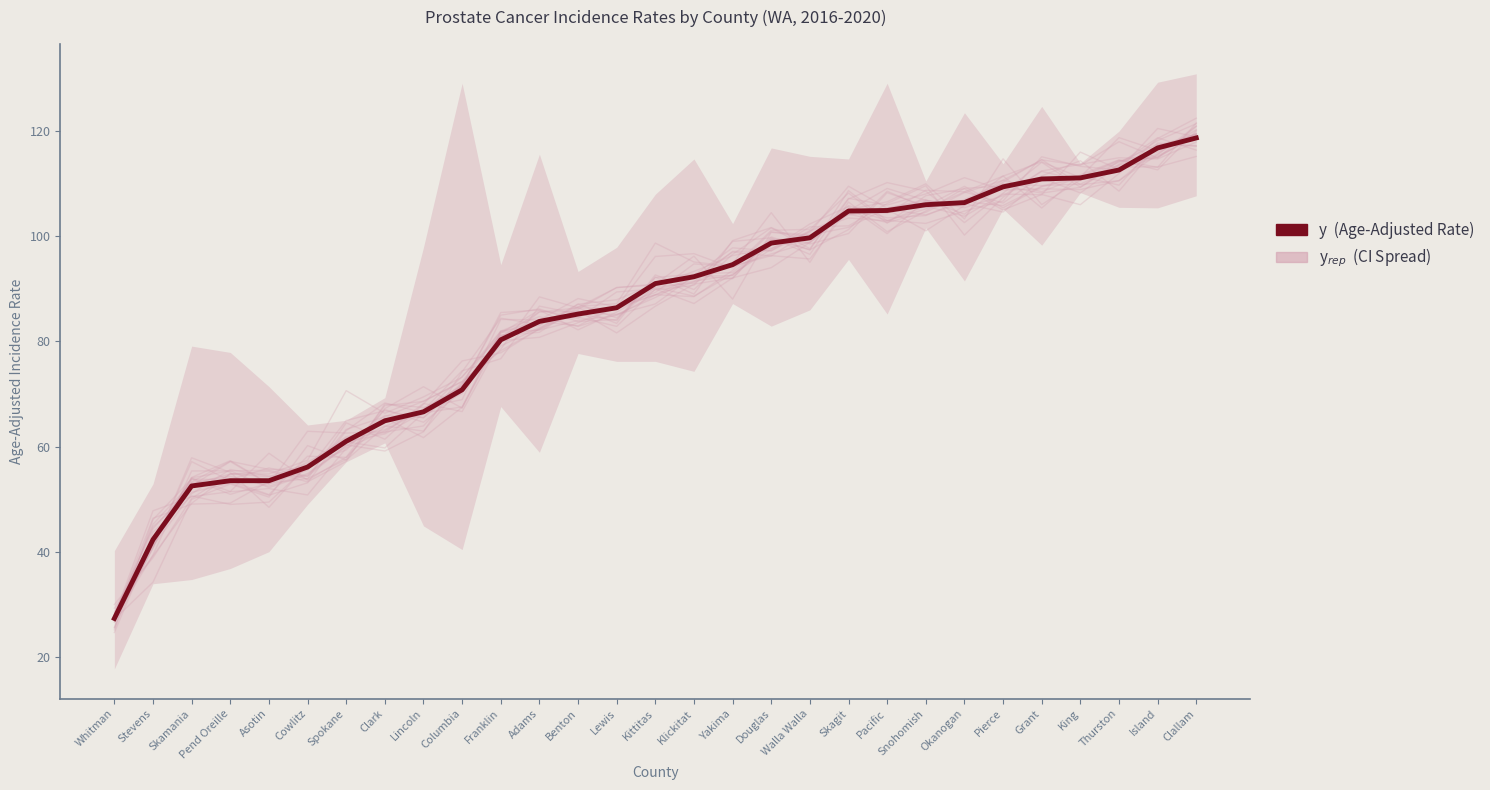

The value of Age-Adjusted Rate (y) at Snohomish is 177.5. True or false?

False